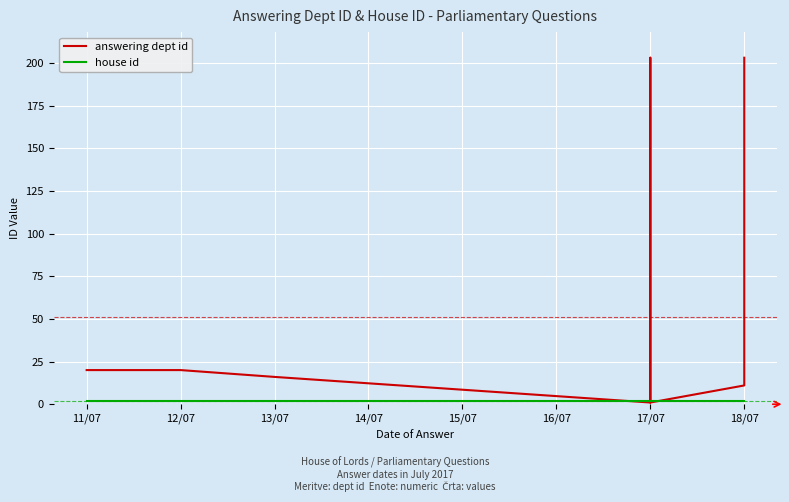

True or false: house id has more than 2 points higher than both neighbors.

False